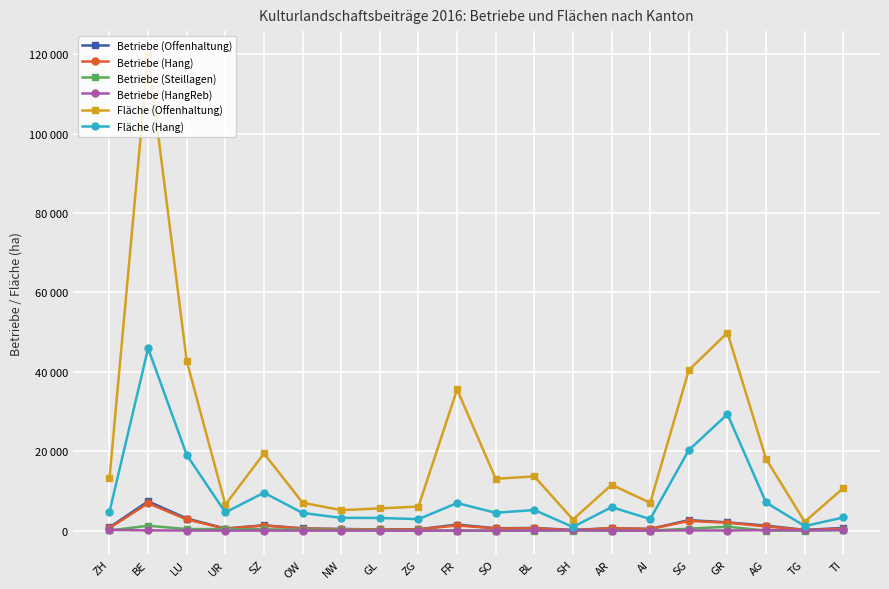

In Betriebe (Hang), how many points are lower than both neighbors (excluding endpoints)?

6